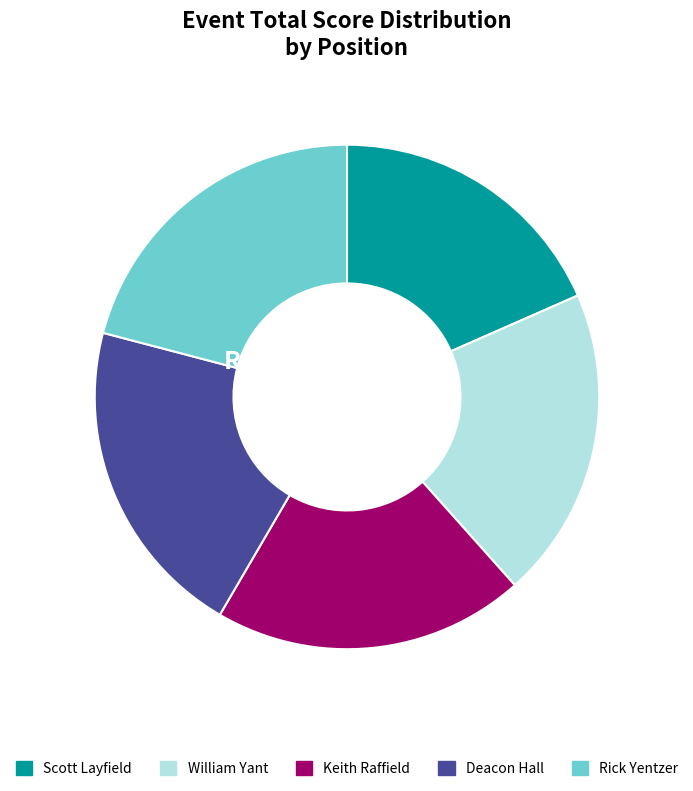

Between William Yant and Scott Layfield, which is larger?

William Yant